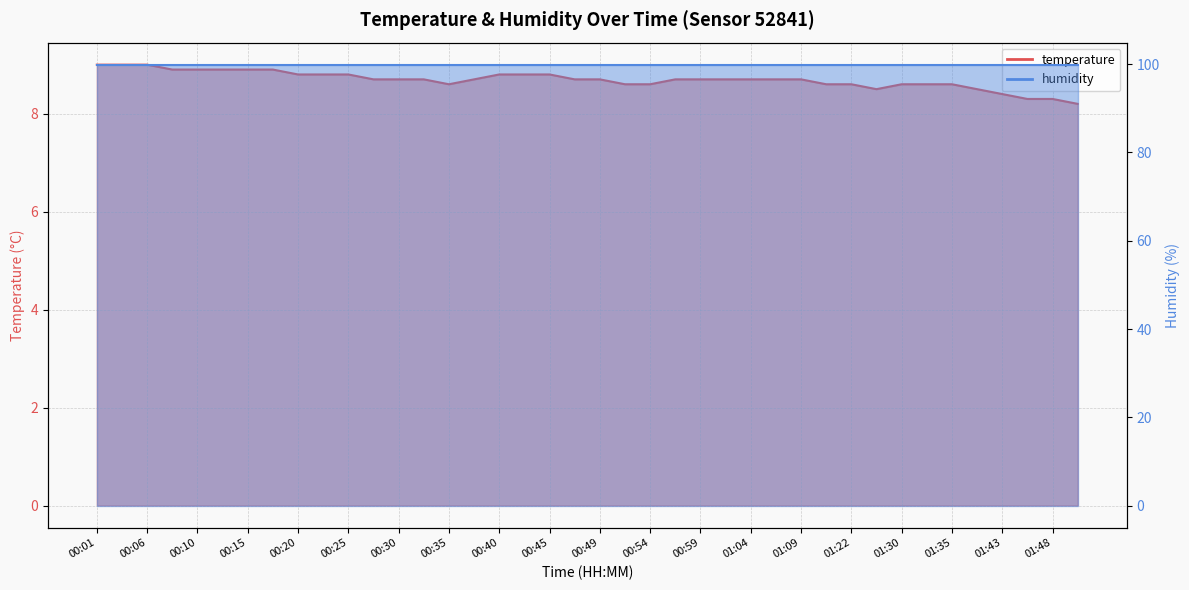

Which label corresponds to the largest value in the chart?

00:01